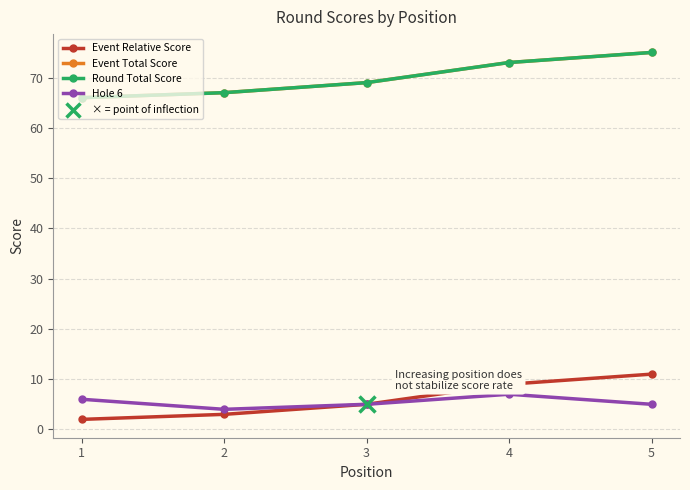

What is the difference between the maximum and second lowest values in the Event Relative Score series?

8